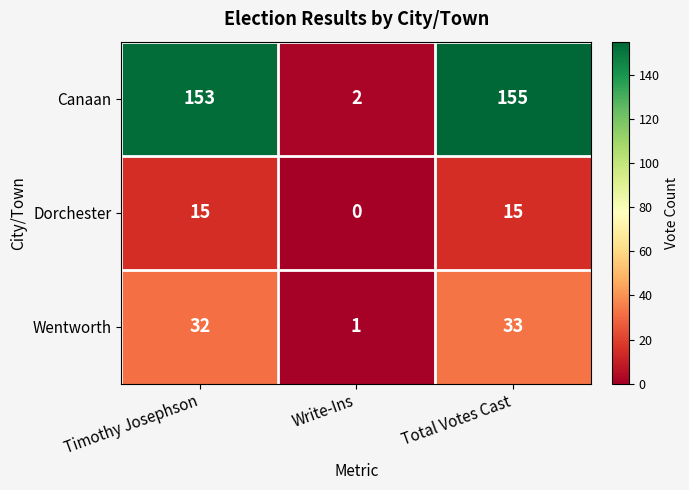

Rank the series at Write-Ins from lowest to highest value.

Dorchester, Wentworth, Canaan